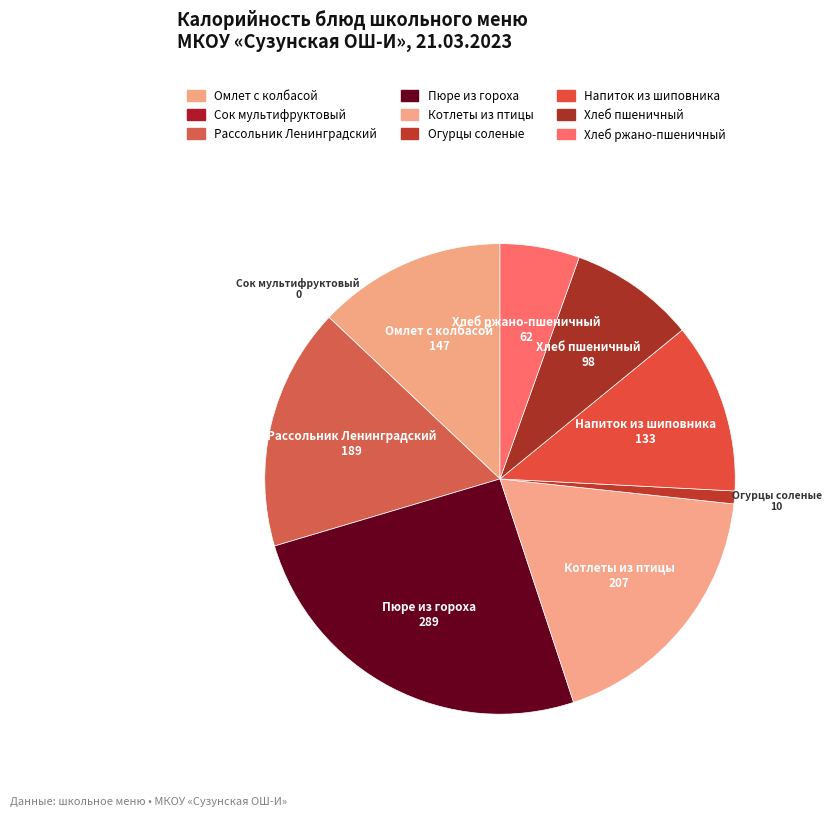

To the nearest percent, what is the combined percentage of Пюре из гороха and Рассольник Ленинградский?

42%